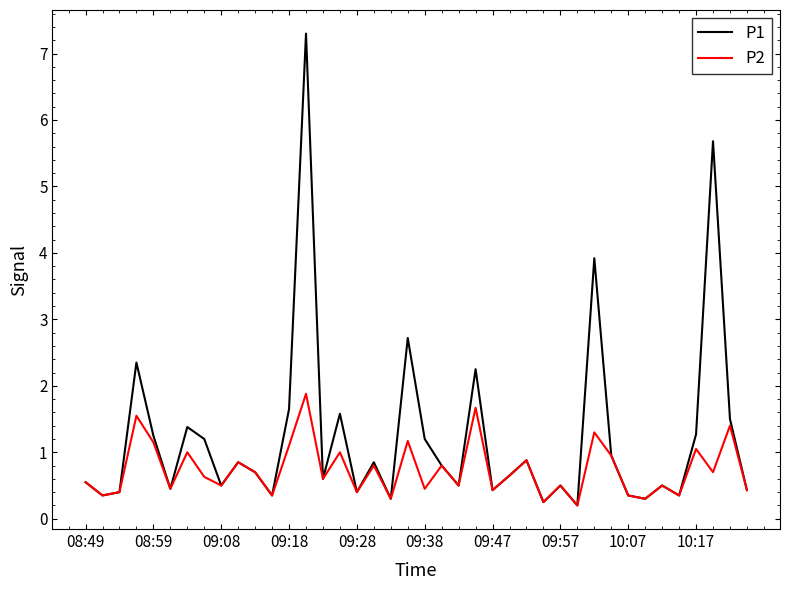

Rank the series by their maximum value, from lowest to highest.

P2, P1